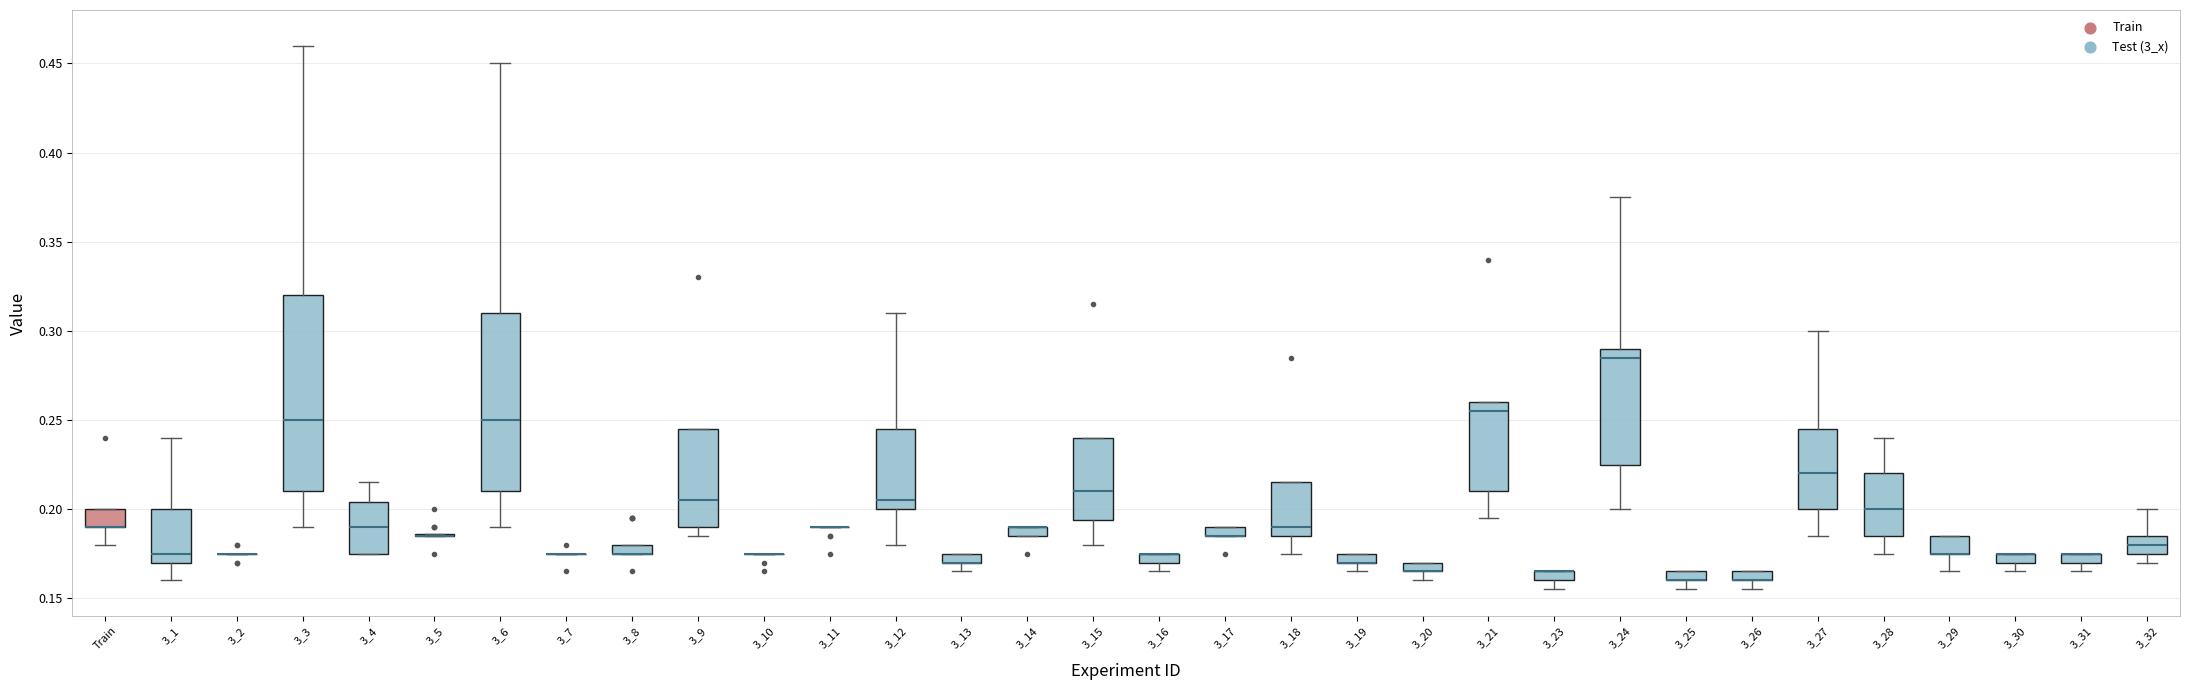

Which box is the tallest, from its lower edge to its upper edge?

3_3